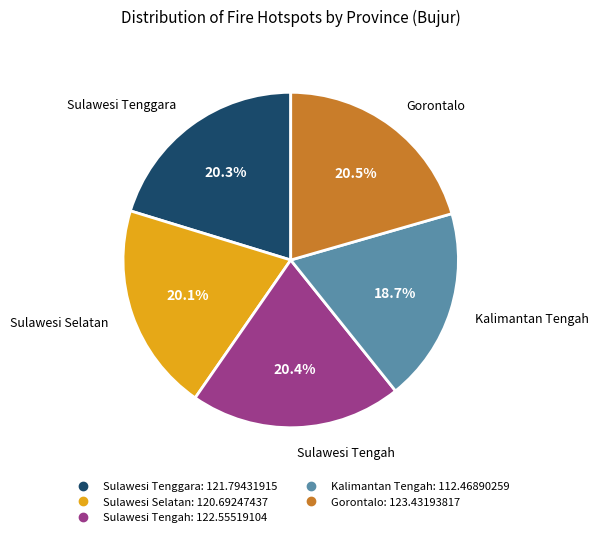

Approximately how many times larger is the value at Sulawesi Tenggara compared to Sulawesi Tengah?

1.0